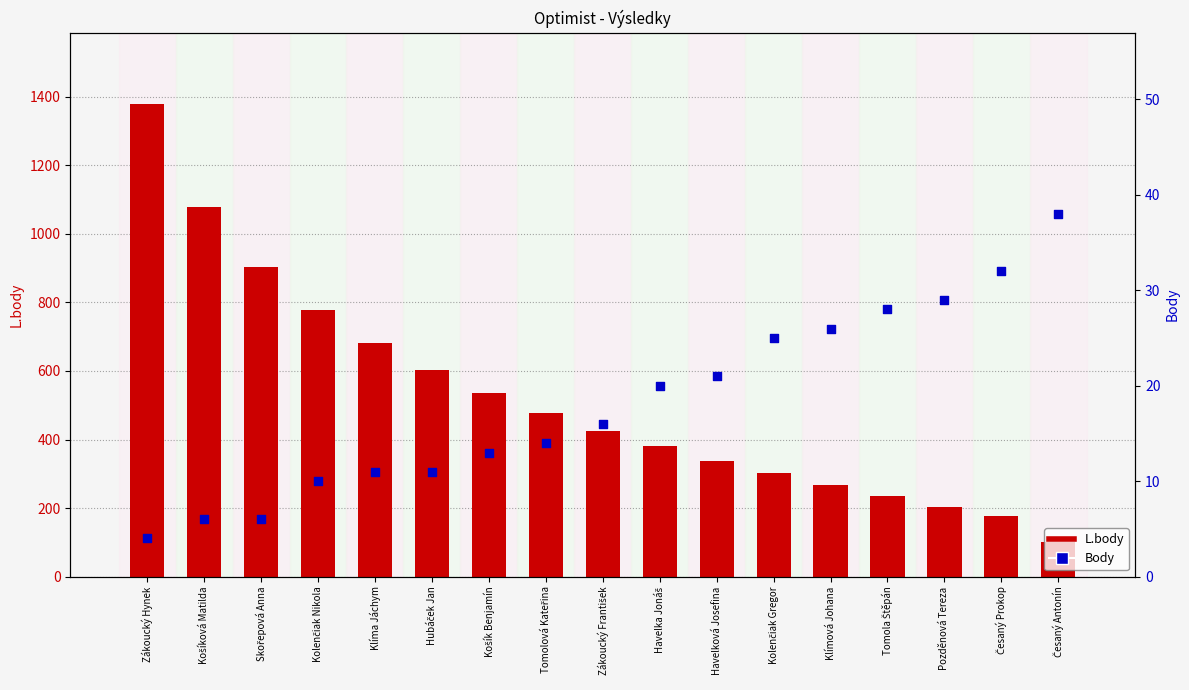

At which category is the sum across all series the highest?

Zákoucký Hynek